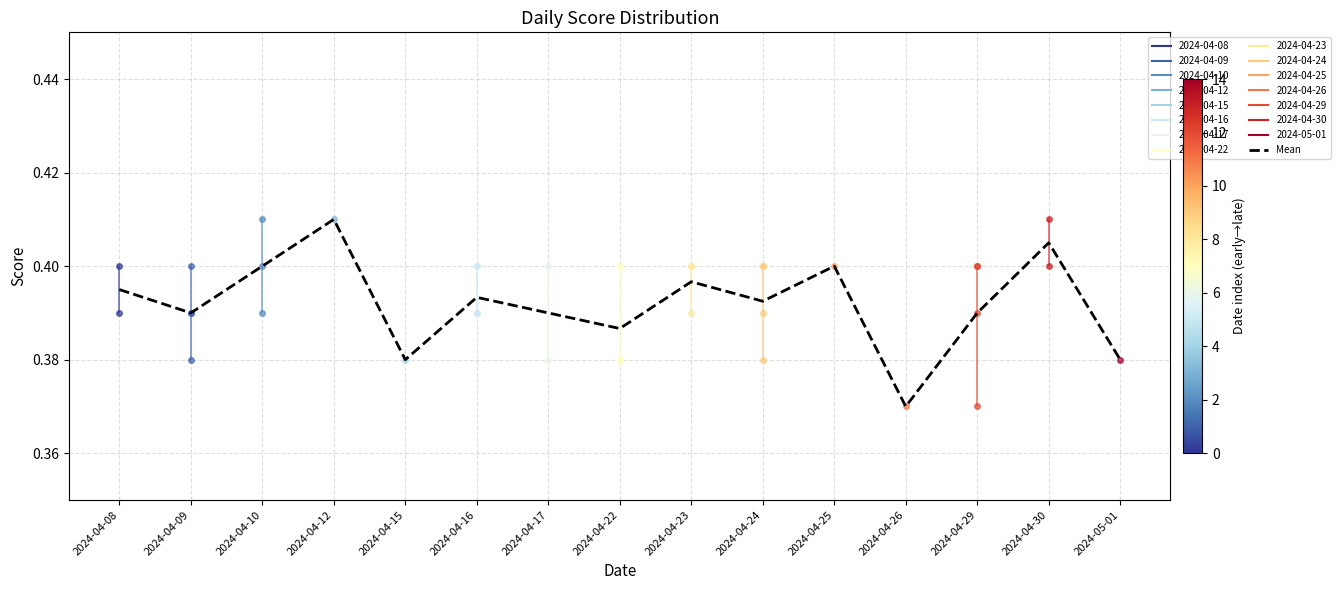

How many points are lower than both their immediate neighbors (excluding endpoints)?

5